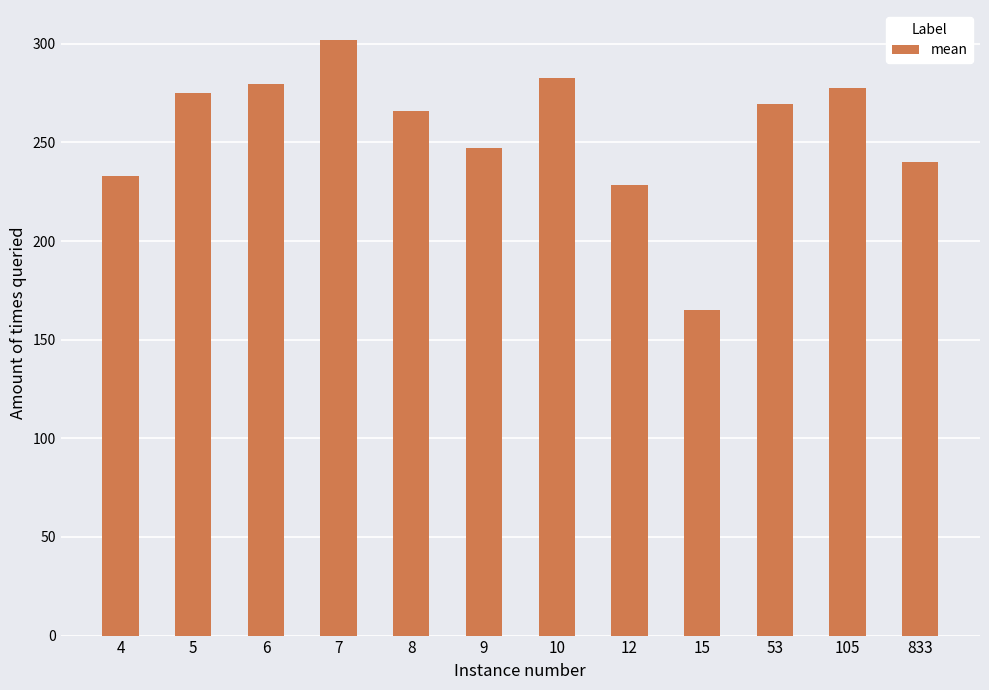

What is the difference between the second highest and minimum values?

117.6